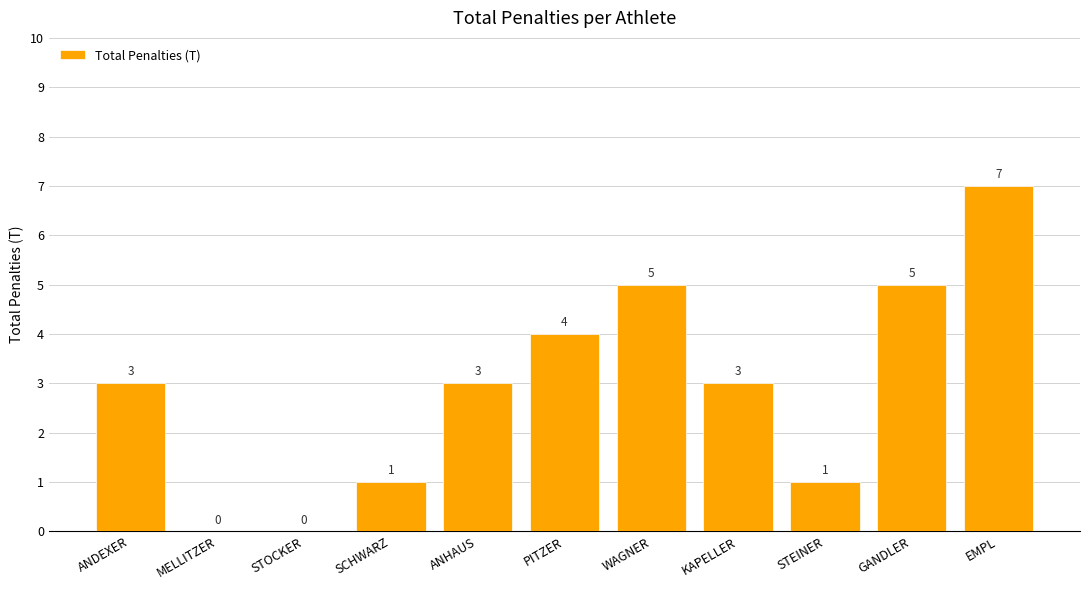

Are the bars grouped side by side (vs. stacked)?

No